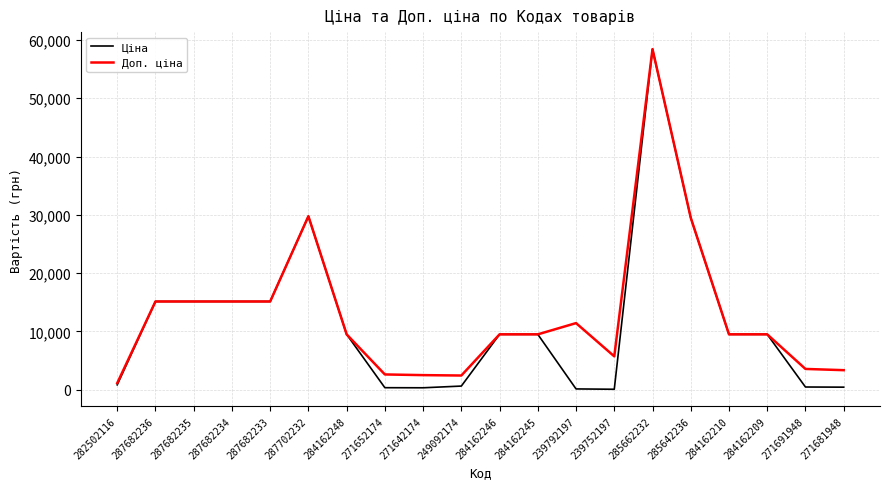

At which label does Доп. ціна reach its minimum?

282502116